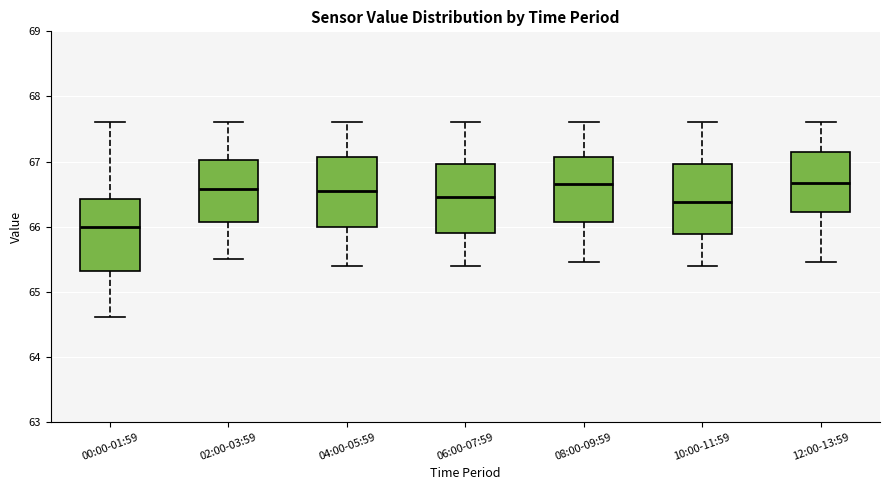

Reading left to right, transcribe this box plot: for each box, give where its median line is, the range the box spans, and where its two whiskers end, as read against the y-axis. The values are not printed on the chart, so give them approximately, as read against the axis.

00:00-01:59: median 66.0, box 65.3 to 66.4, whiskers 64.6 to 67.6
02:00-03:59: median 66.6, box 66.1 to 67.0, whiskers 65.5 to 67.6
04:00-05:59: median 66.6, box 66.0 to 67.1, whiskers 65.4 to 67.6
06:00-07:59: median 66.5, box 65.9 to 67.0, whiskers 65.4 to 67.6
08:00-09:59: median 66.7, box 66.1 to 67.1, whiskers 65.5 to 67.6
10:00-11:59: median 66.4, box 65.9 to 67.0, whiskers 65.4 to 67.6
12:00-13:59: median 66.7, box 66.2 to 67.2, whiskers 65.5 to 67.6